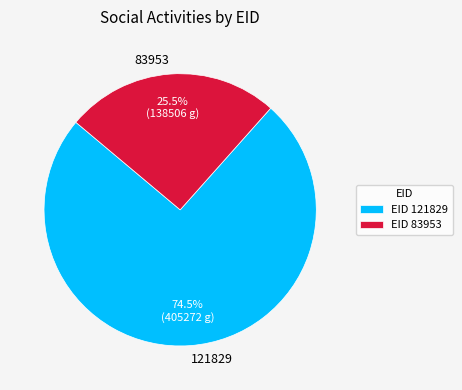

The 83953 slice represents 34% of the pie. True or false?

False